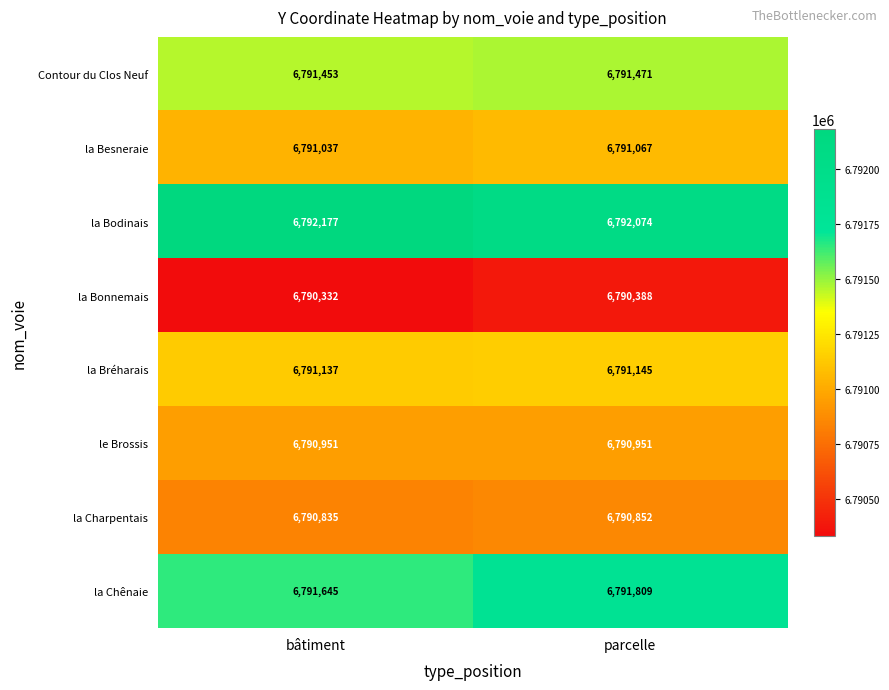

Which series has the largest range (max minus min)?

la Chênaie